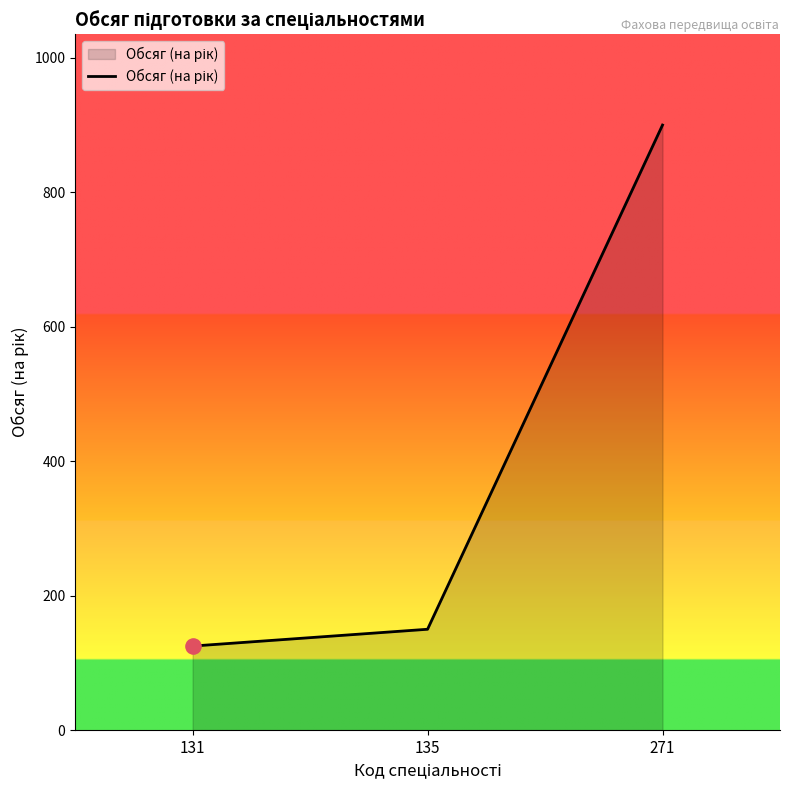

What is the ratio of the value at 131 to the value at 271?

0.1